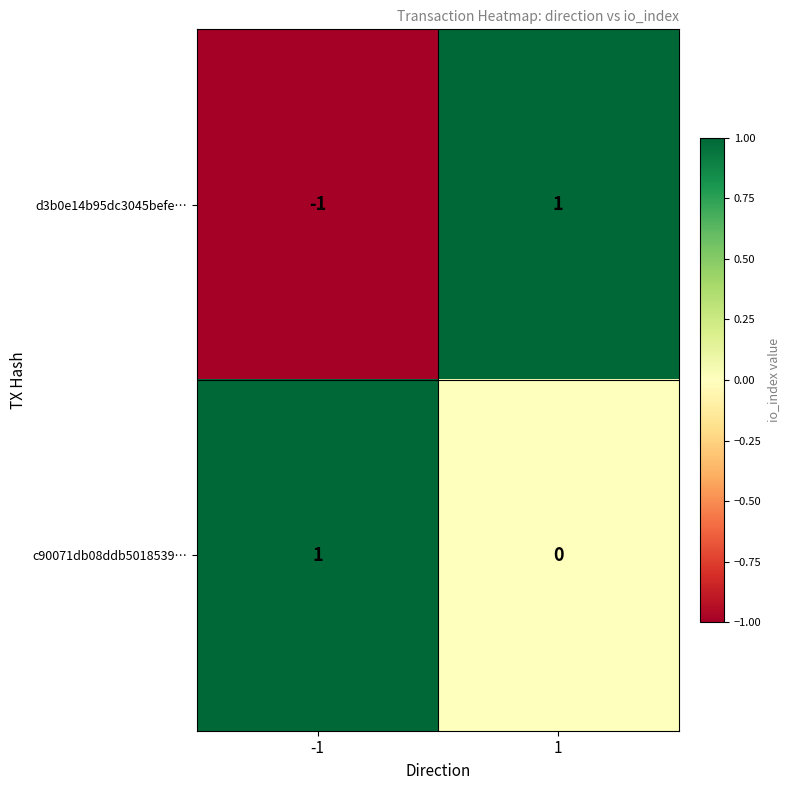

Which series has the largest total across all categories?

c90071db08ddb5018539…